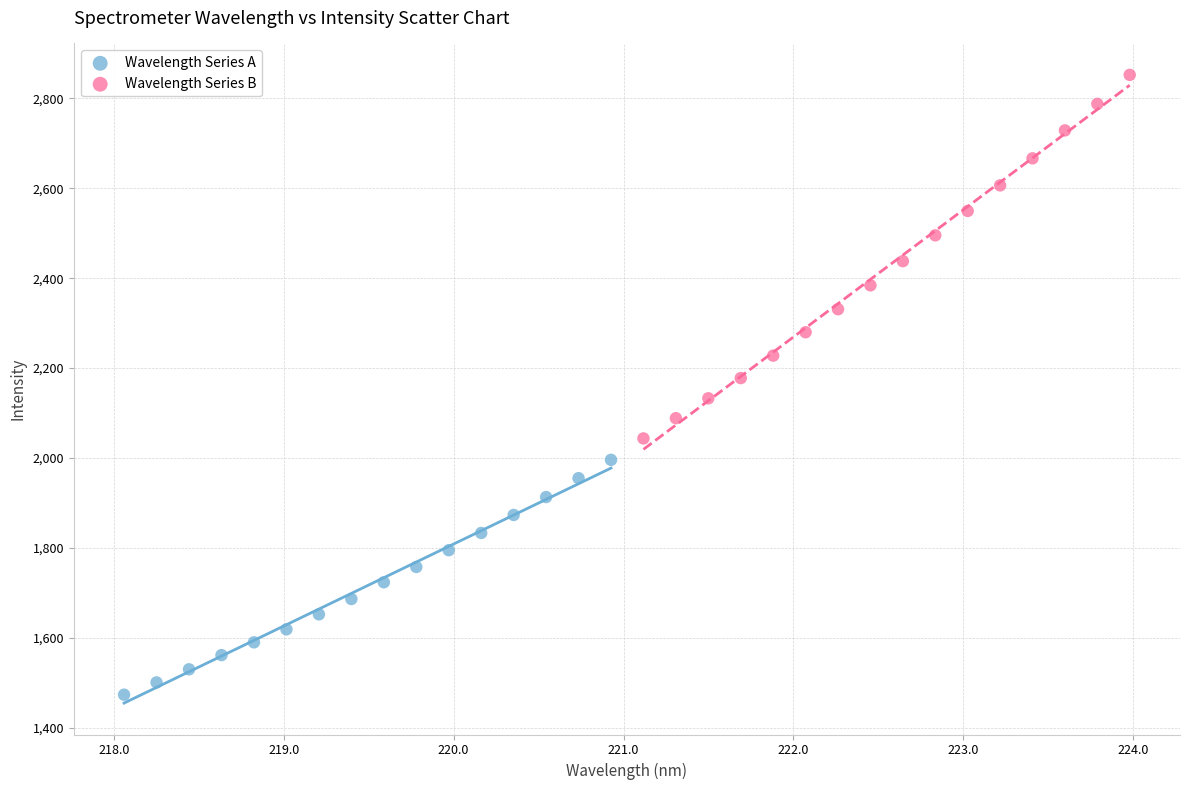

What are all the series names shown in the legend?

Wavelength Series A, Wavelength Series B